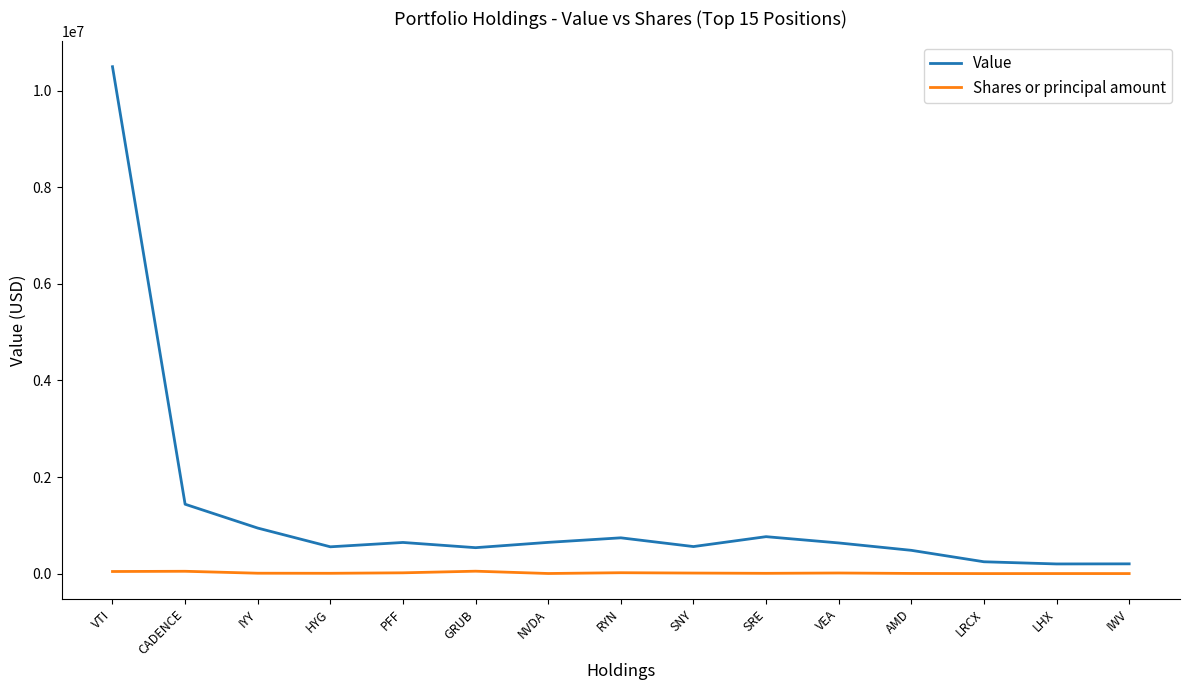

At which category does the chart reach its peak across all series?

VTI